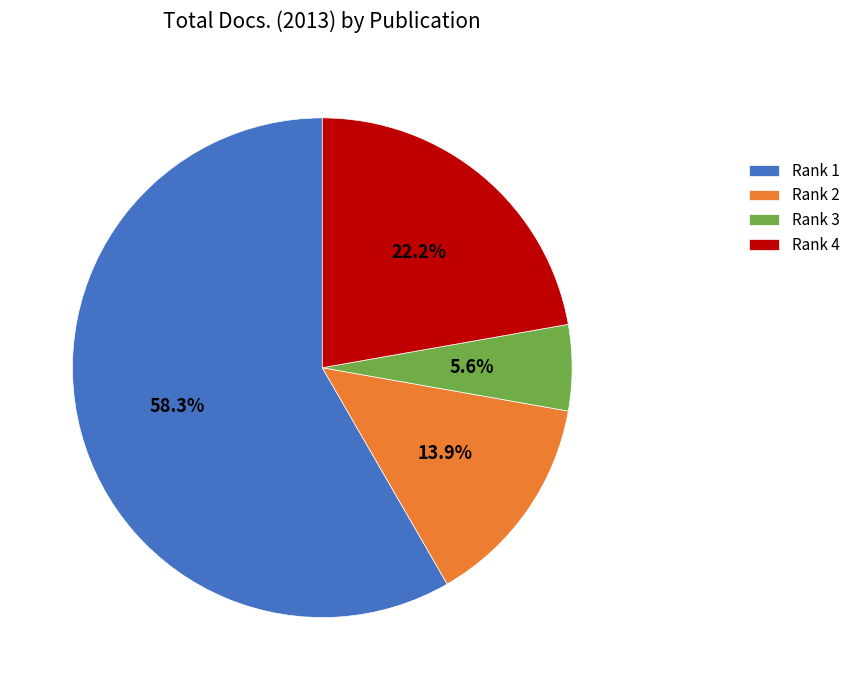

How many segments does this pie chart have?

4